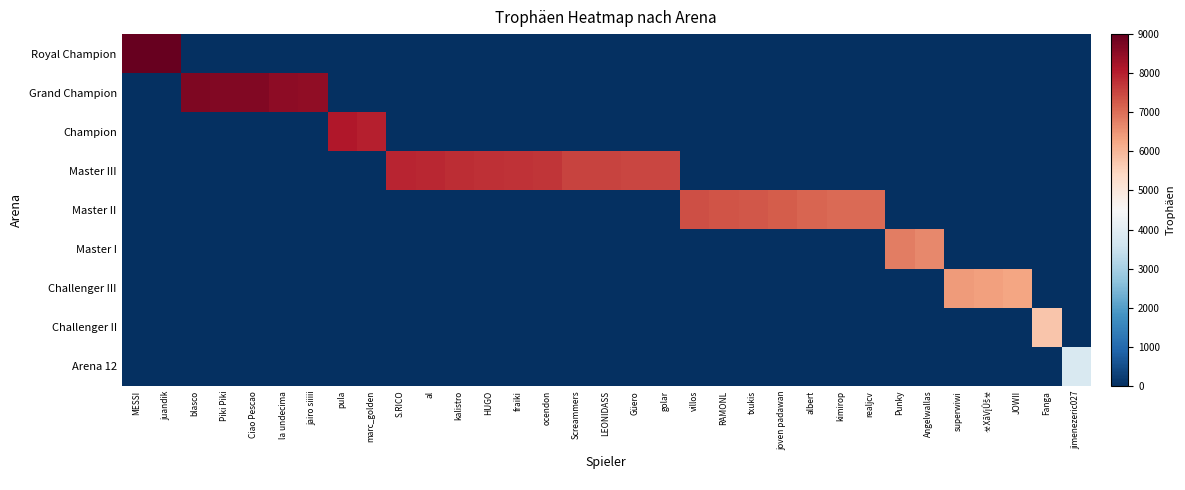

Reading left to right, list all the values displayed in this chart.

Royal Champion: MESSI=9000	juandik=9000	blasco=0	Piki Piki=0	Ciao Pescao=0	la undecima=0	jairo siiiii=0	pula=0	marc_golden=0	S.RICO=0	al=0	kalistro=0	HUGO=0	fraiki=0	ocendon=0	Screammers=0	LEONIDASS=0	Güero=0	golar=0	villos=0	RAMONL=0	txukis=0	joven padawan=0	albert=0	kimirop=0	realjcv=0	Punky=0	Angelwallas=0	superwiwi=0	☣️XāVįÛš☣️=0	JOWII=0	Fanga=0	jimenezeric027=0
Grand Champion: MESSI=0	juandik=0	blasco=8717	Piki Piki=8681	Ciao Pescao=8661	la undecima=8534	jairo siiiii=8503	pula=0	marc_golden=0	S.RICO=0	al=0	kalistro=0	HUGO=0	fraiki=0	ocendon=0	Screammers=0	LEONIDASS=0	Güero=0	golar=0	villos=0	RAMONL=0	txukis=0	joven padawan=0	albert=0	kimirop=0	realjcv=0	Punky=0	Angelwallas=0	superwiwi=0	☣️XāVįÛš☣️=0	JOWII=0	Fanga=0	jimenezeric027=0
Champion: MESSI=0	juandik=0	blasco=0	Piki Piki=0	Ciao Pescao=0	la undecima=0	jairo siiiii=0	pula=8093	marc_golden=8009	S.RICO=0	al=0	kalistro=0	HUGO=0	fraiki=0	ocendon=0	Screammers=0	LEONIDASS=0	Güero=0	golar=0	villos=0	RAMONL=0	txukis=0	joven padawan=0	albert=0	kimirop=0	realjcv=0	Punky=0	Angelwallas=0	superwiwi=0	☣️XāVįÛš☣️=0	JOWII=0	Fanga=0	jimenezeric027=0
Master III: MESSI=0	juandik=0	blasco=0	Piki Piki=0	Ciao Pescao=0	la undecima=0	jairo siiiii=0	pula=0	marc_golden=0	S.RICO=7939	al=7890	kalistro=7832	HUGO=7793	fraiki=7744	ocendon=7714	Screammers=7549	LEONIDASS=7532	Güero=7521	golar=7500	villos=0	RAMONL=0	txukis=0	joven padawan=0	albert=0	kimirop=0	realjcv=0	Punky=0	Angelwallas=0	superwiwi=0	☣️XāVįÛš☣️=0	JOWII=0	Fanga=0	jimenezeric027=0
Master II: MESSI=0	juandik=0	blasco=0	Piki Piki=0	Ciao Pescao=0	la undecima=0	jairo siiiii=0	pula=0	marc_golden=0	S.RICO=0	al=0	kalistro=0	HUGO=0	fraiki=0	ocendon=0	Screammers=0	LEONIDASS=0	Güero=0	golar=0	villos=7402	RAMONL=7316	txukis=7306	joven padawan=7226	albert=7121	kimirop=7063	realjcv=7051	Punky=0	Angelwallas=0	superwiwi=0	☣️XāVįÛš☣️=0	JOWII=0	Fanga=0	jimenezeric027=0
Master I: MESSI=0	juandik=0	blasco=0	Piki Piki=0	Ciao Pescao=0	la undecima=0	jairo siiiii=0	pula=0	marc_golden=0	S.RICO=0	al=0	kalistro=0	HUGO=0	fraiki=0	ocendon=0	Screammers=0	LEONIDASS=0	Güero=0	golar=0	villos=0	RAMONL=0	txukis=0	joven padawan=0	albert=0	kimirop=0	realjcv=0	Punky=6819	Angelwallas=6654	superwiwi=0	☣️XāVįÛš☣️=0	JOWII=0	Fanga=0	jimenezeric027=0
Challenger III: MESSI=0	juandik=0	blasco=0	Piki Piki=0	Ciao Pescao=0	la undecima=0	jairo siiiii=0	pula=0	marc_golden=0	S.RICO=0	al=0	kalistro=0	HUGO=0	fraiki=0	ocendon=0	Screammers=0	LEONIDASS=0	Güero=0	golar=0	villos=0	RAMONL=0	txukis=0	joven padawan=0	albert=0	kimirop=0	realjcv=0	Punky=0	Angelwallas=0	superwiwi=6401	☣️XāVįÛš☣️=6344	JOWII=6261	Fanga=0	jimenezeric027=0
Challenger II: MESSI=0	juandik=0	blasco=0	Piki Piki=0	Ciao Pescao=0	la undecima=0	jairo siiiii=0	pula=0	marc_golden=0	S.RICO=0	al=0	kalistro=0	HUGO=0	fraiki=0	ocendon=0	Screammers=0	LEONIDASS=0	Güero=0	golar=0	villos=0	RAMONL=0	txukis=0	joven padawan=0	albert=0	kimirop=0	realjcv=0	Punky=0	Angelwallas=0	superwiwi=0	☣️XāVįÛš☣️=0	JOWII=0	Fanga=5753	jimenezeric027=0
Arena 12: MESSI=0	juandik=0	blasco=0	Piki Piki=0	Ciao Pescao=0	la undecima=0	jairo siiiii=0	pula=0	marc_golden=0	S.RICO=0	al=0	kalistro=0	HUGO=0	fraiki=0	ocendon=0	Screammers=0	LEONIDASS=0	Güero=0	golar=0	villos=0	RAMONL=0	txukis=0	joven padawan=0	albert=0	kimirop=0	realjcv=0	Punky=0	Angelwallas=0	superwiwi=0	☣️XāVįÛš☣️=0	JOWII=0	Fanga=0	jimenezeric027=3800